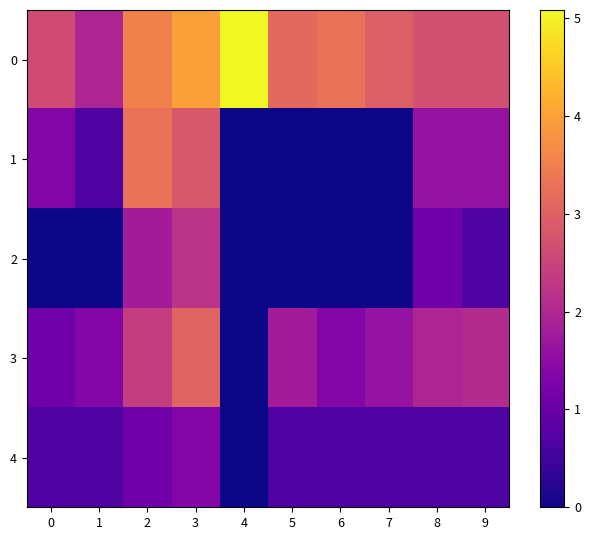

Which has a higher value, 1 or 3?

3